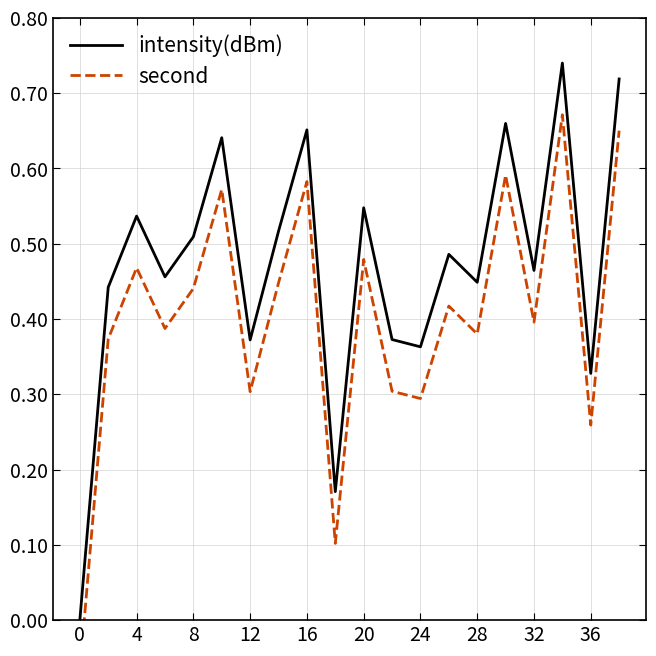

Reading left to right, list all the values displayed in this chart.

intensity(dBm): 0.0	0.4	0.5	0.5	0.5	0.6	0.4	0.5	0.7	0.2	0.5	0.4	0.4	0.5	0.4	0.7	0.5	0.7	0.3	0.7
second: -0.1	0.4	0.5	0.4	0.4	0.6	0.3	0.4	0.6	0.1	0.5	0.3	0.3	0.4	0.4	0.6	0.4	0.7	0.3	0.7